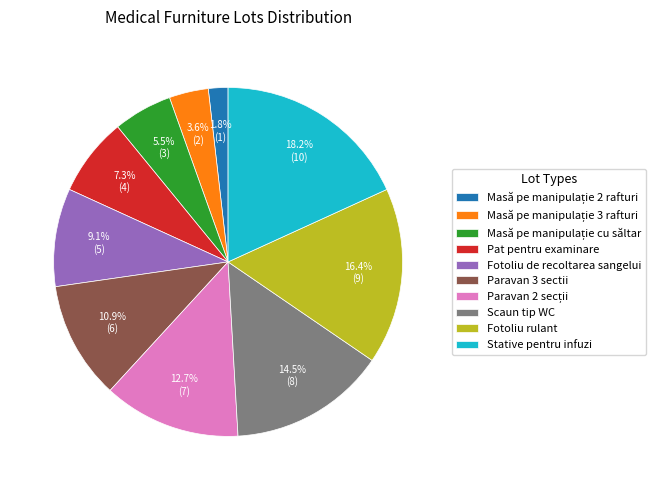

Which category has the biggest portion of the pie?

Stative pentru infuzi